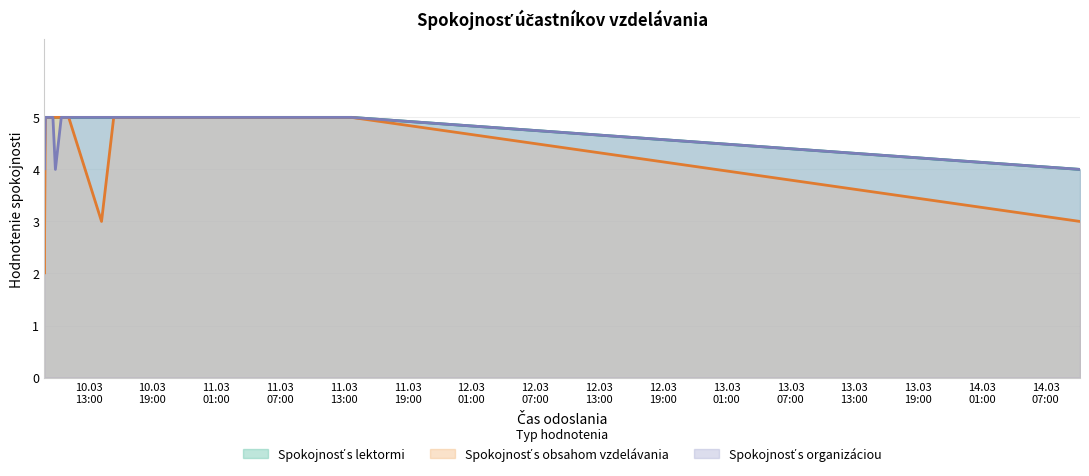

True or false: Spokojnosť s organizáciou and Spokojnosť s obsahom vzdelávania cross at least once.

False